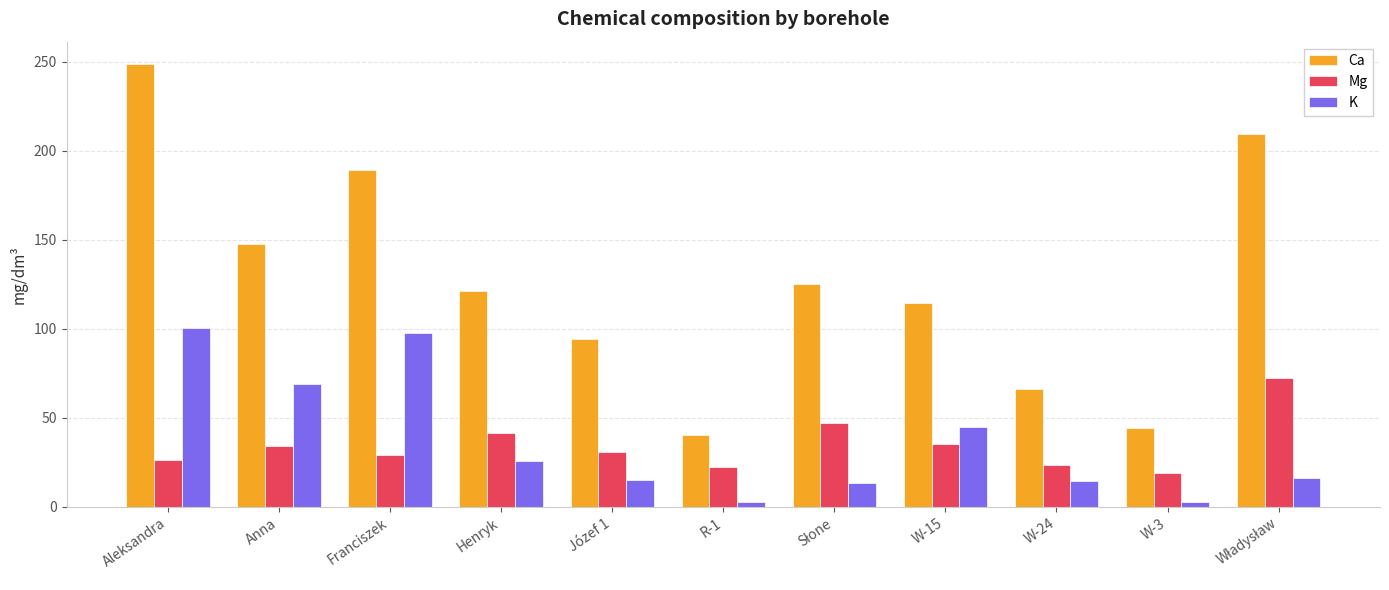

The value of K at Józef 1 is 15.0. True or false?

True